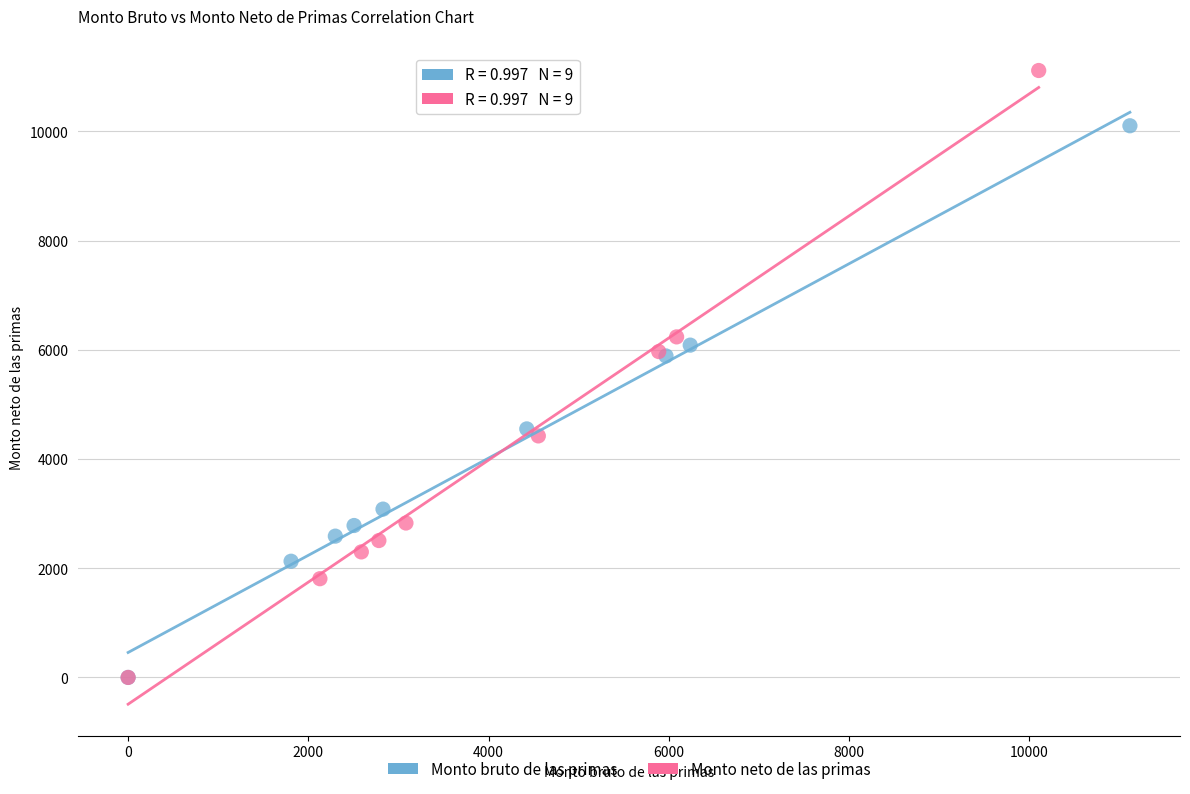

Which series contains the highest Y value?

Monto neto de las primas